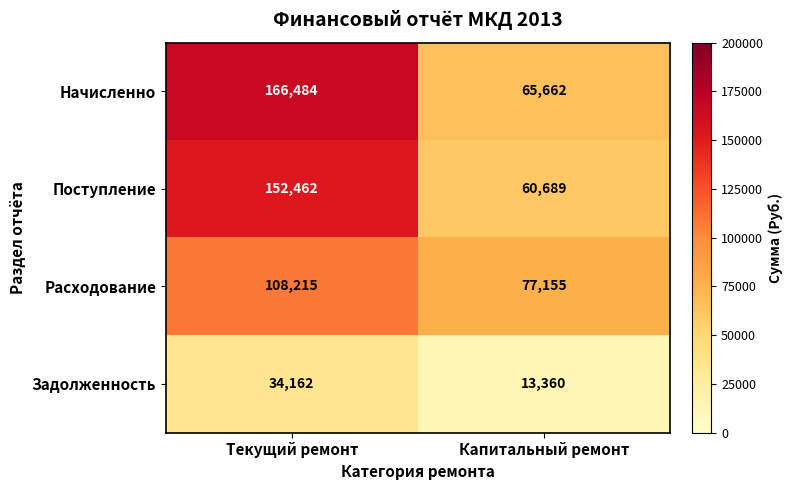

Read the Поступление value at Капитальный ремонт, to the nearest 50.

60700